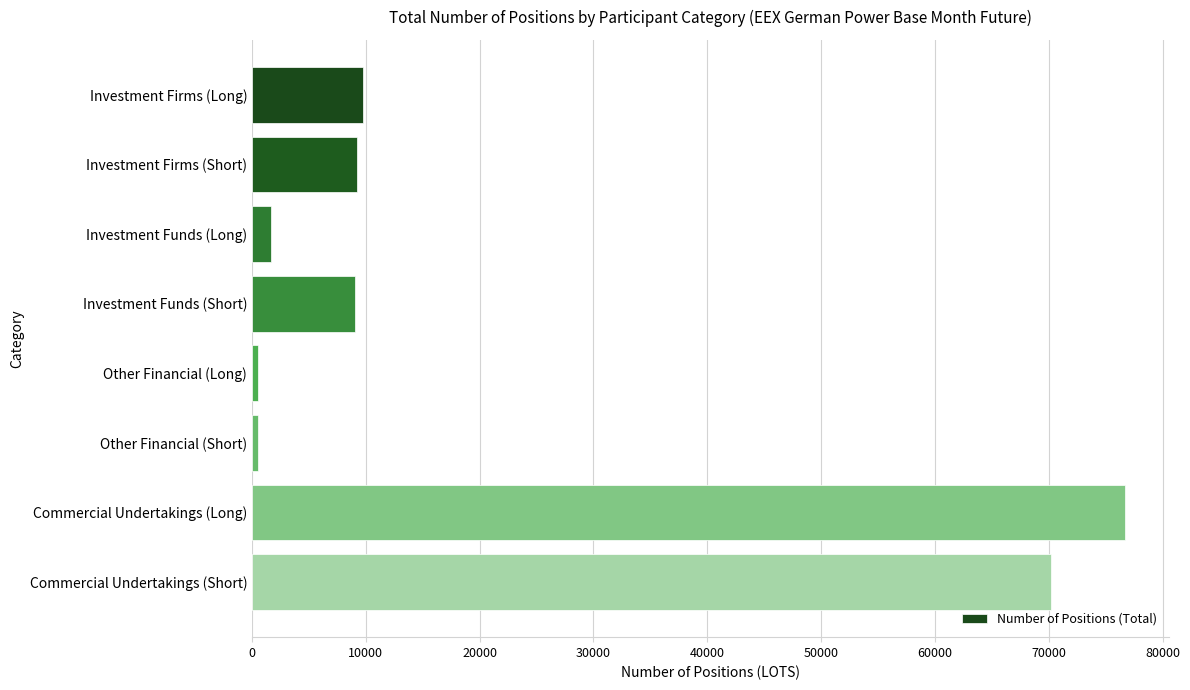

What is the change in value from Investment Firms (Short) to Commercial Undertakings (Long)?

+67464.9